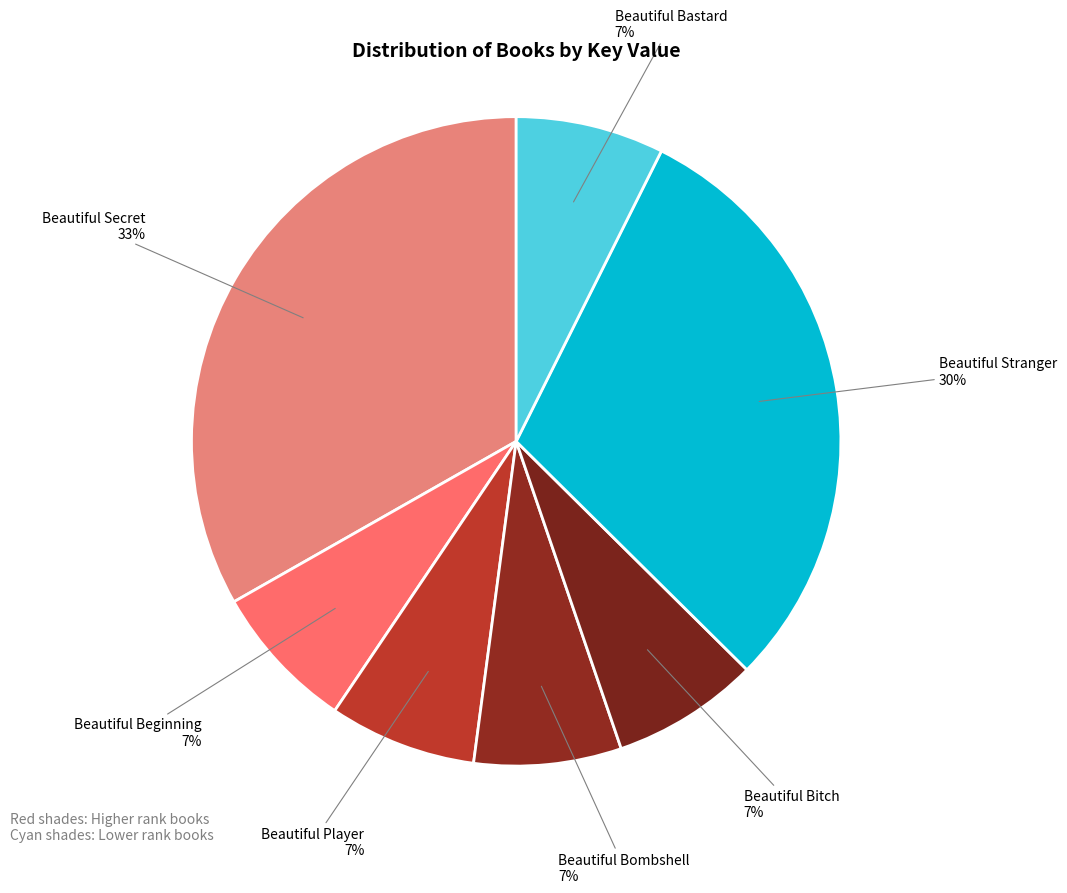

What is the smallest slice in the pie chart?

Beautiful Beginning